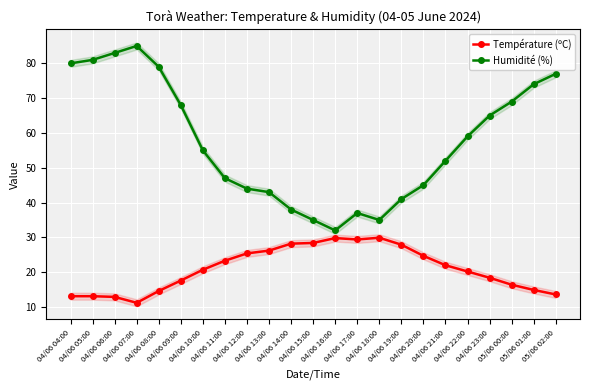

True or false: Humidité (%) and Température (ºC) intersect in this chart.

False